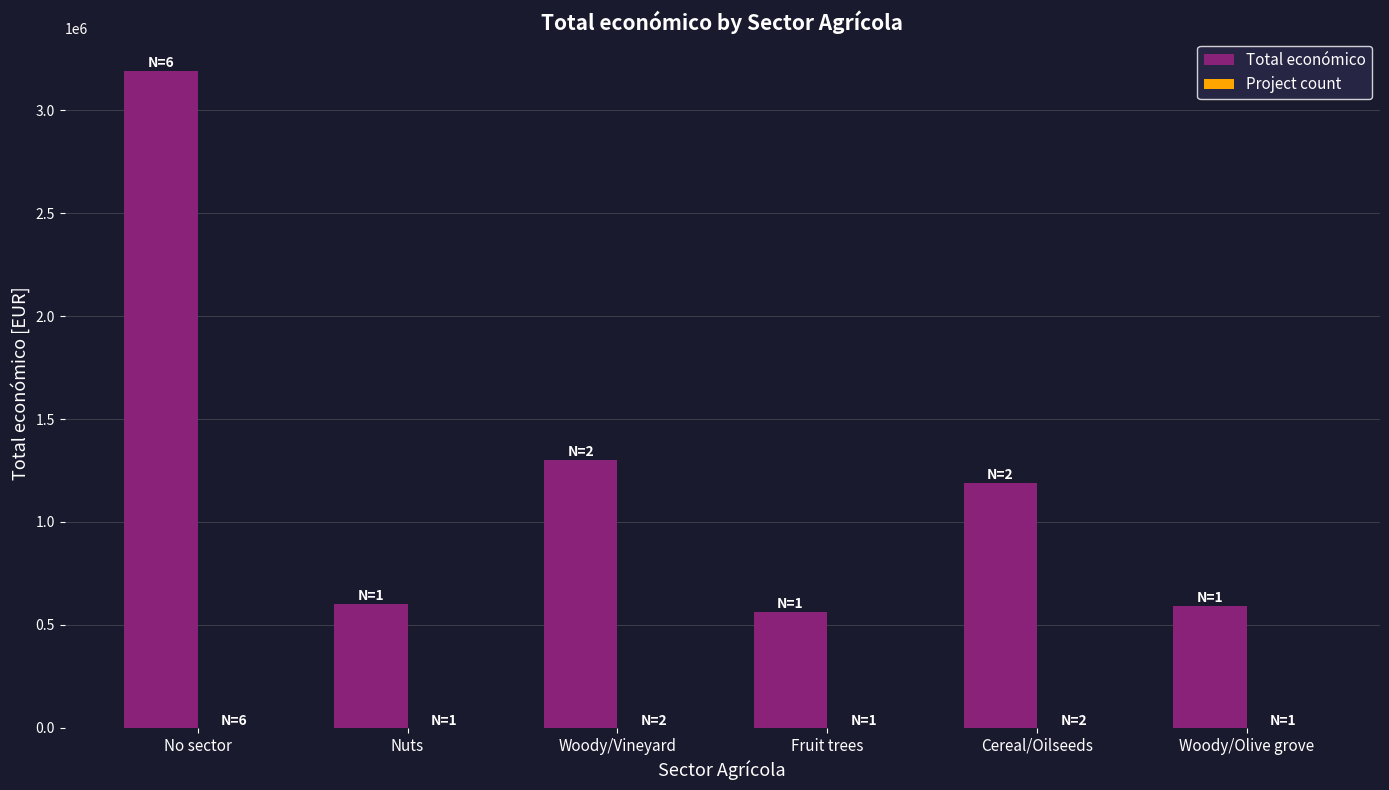

At which label is Total económico closest to 1875934?

Woody/Vineyard